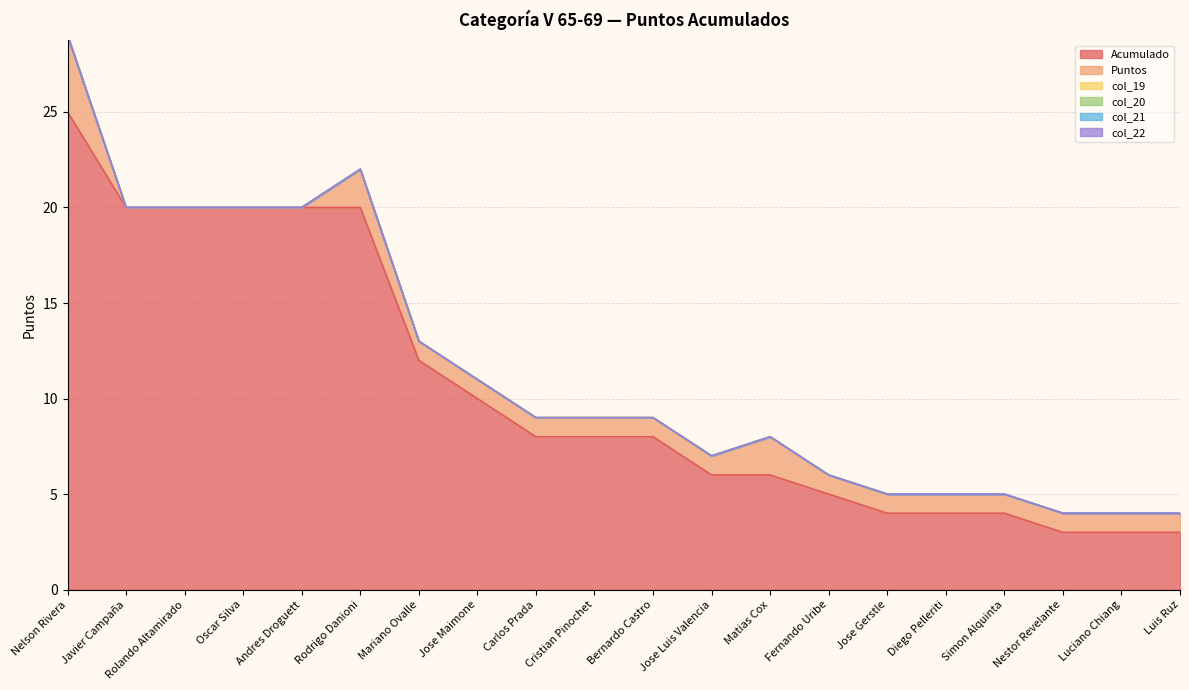

True or false: col_21 and col_20 cross at least once.

False